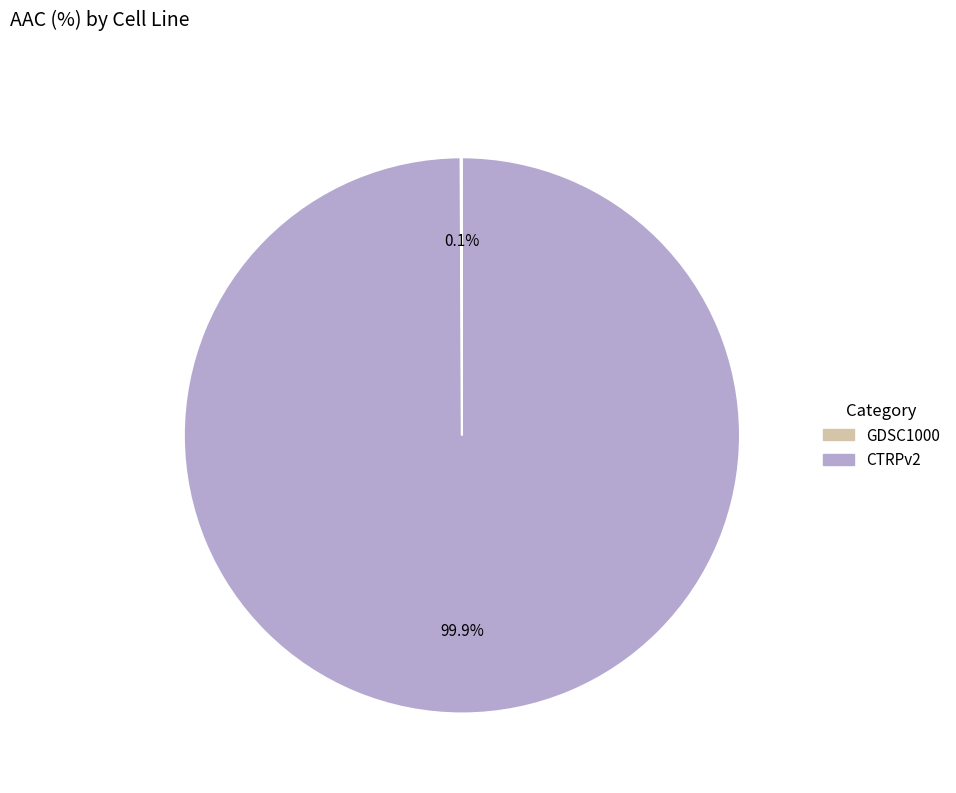

The CTRPv2 slice represents 100% of the pie. True or false?

True